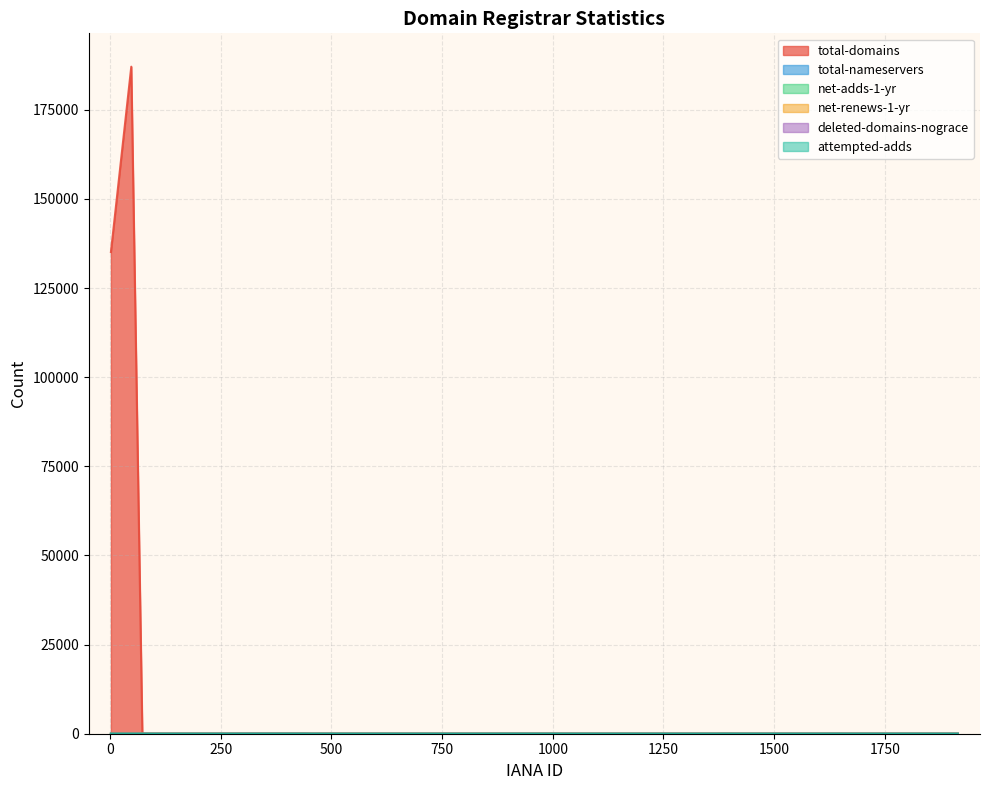

True or false: attempted-adds and deleted-domains-nograce cross at least once.

False